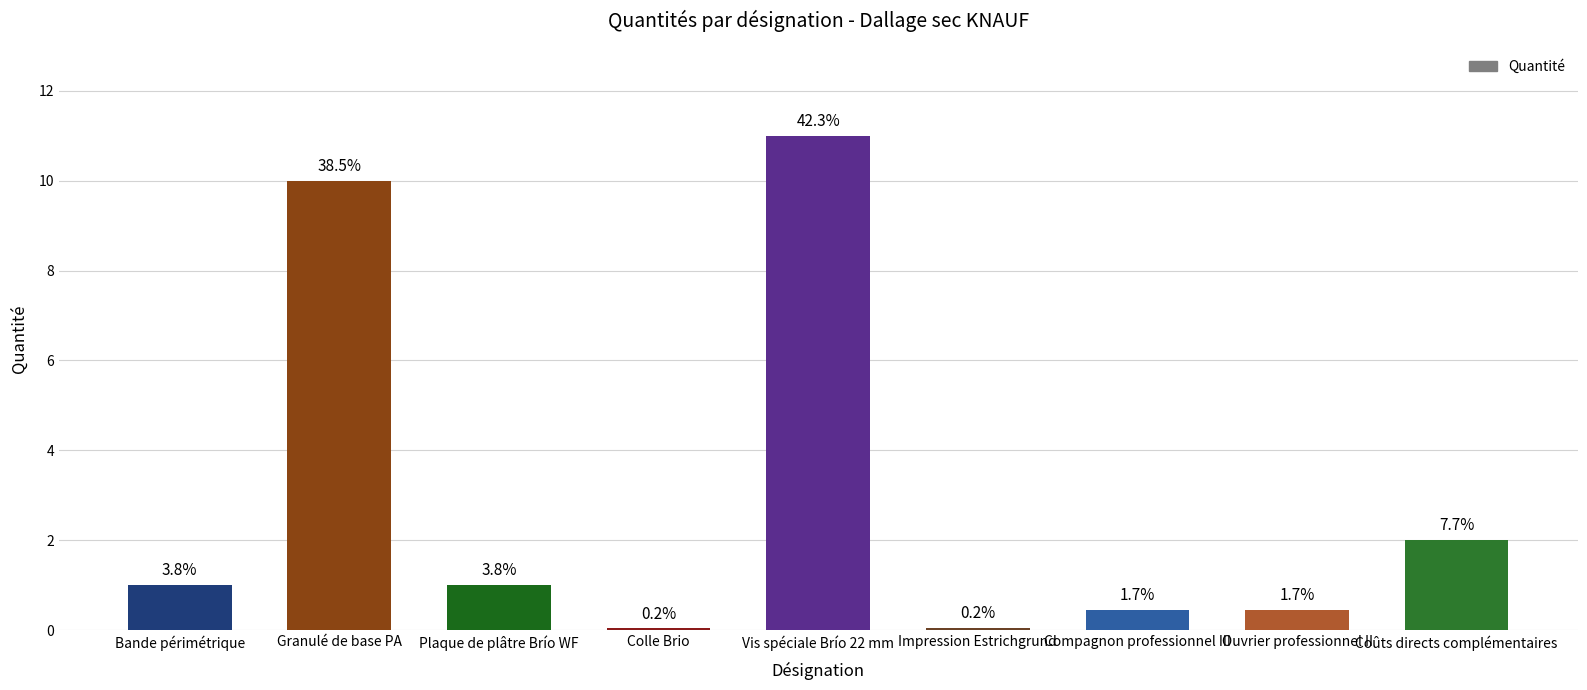

Which label corresponds to the largest value in the chart?

Vis spéciale Brío 22 mm